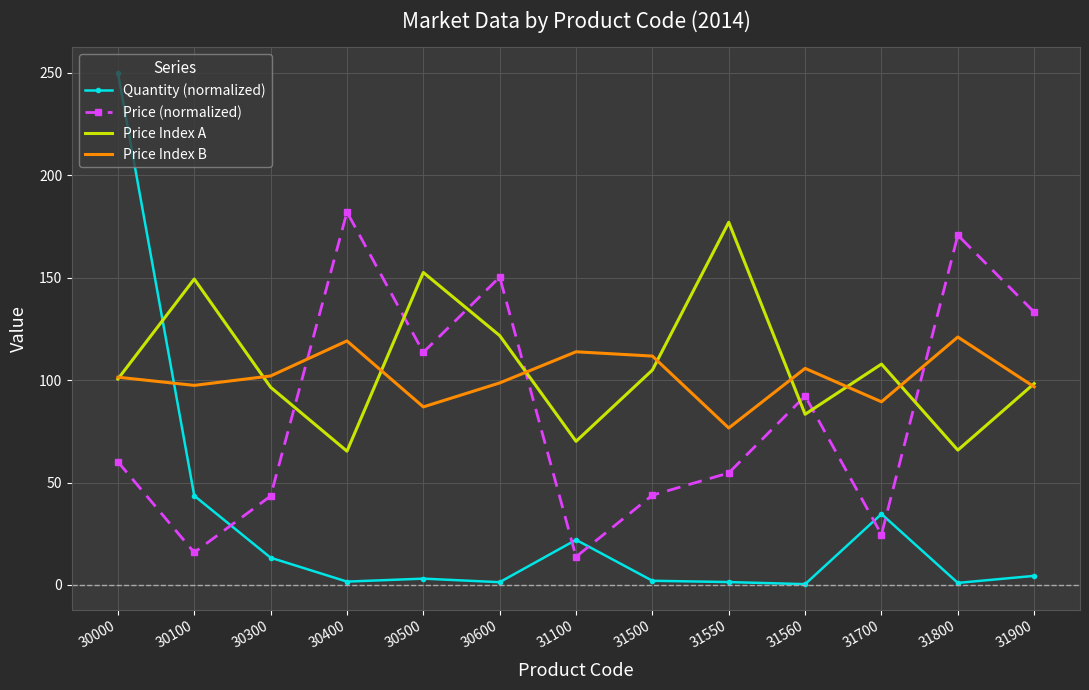

True or false: Quantity (normalized) has more than 1 points higher than both neighbors.

True